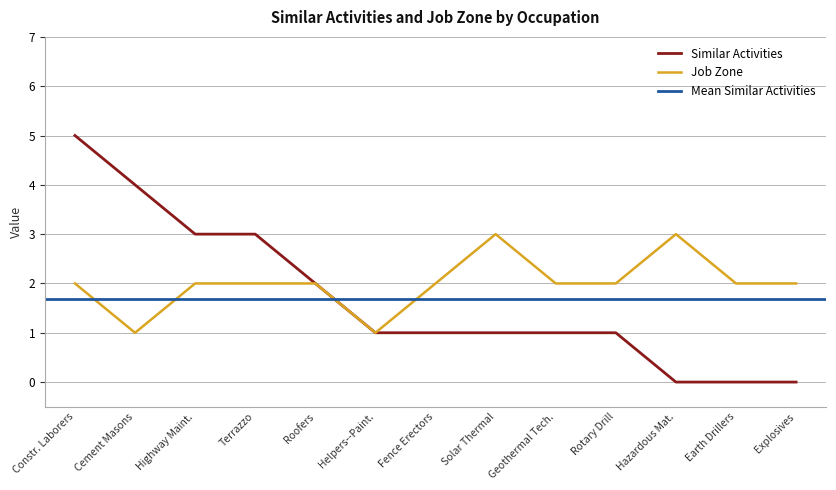

What is the difference between the maximum and minimum values in the Similar Activities series?

5